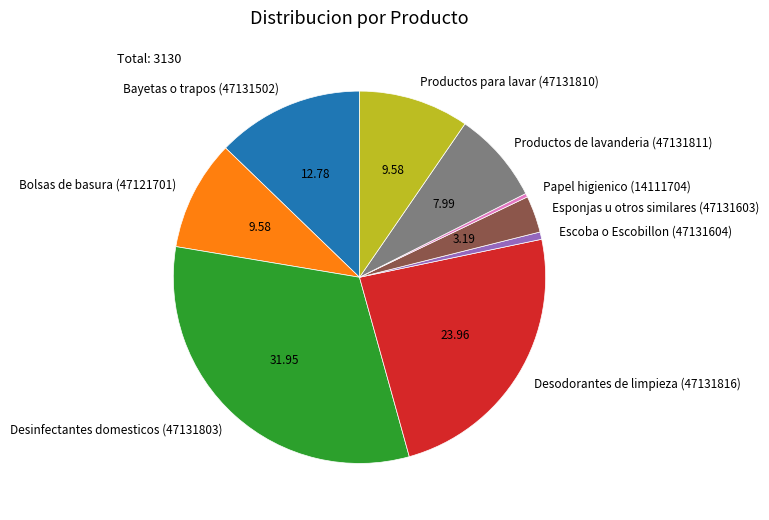

Combined, do Bolsas de basura (47121701) and Escoba o Escobillon (47131604) account for over 50%?

No